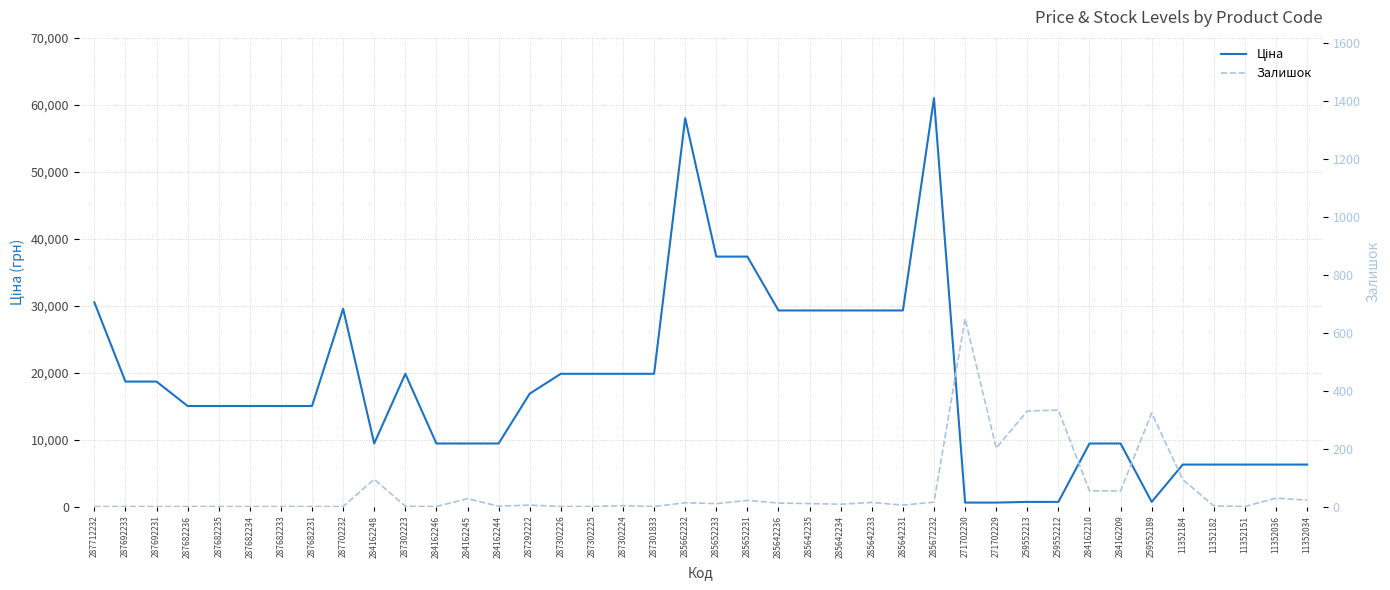

Which series has the widest spread of values?

Ціна